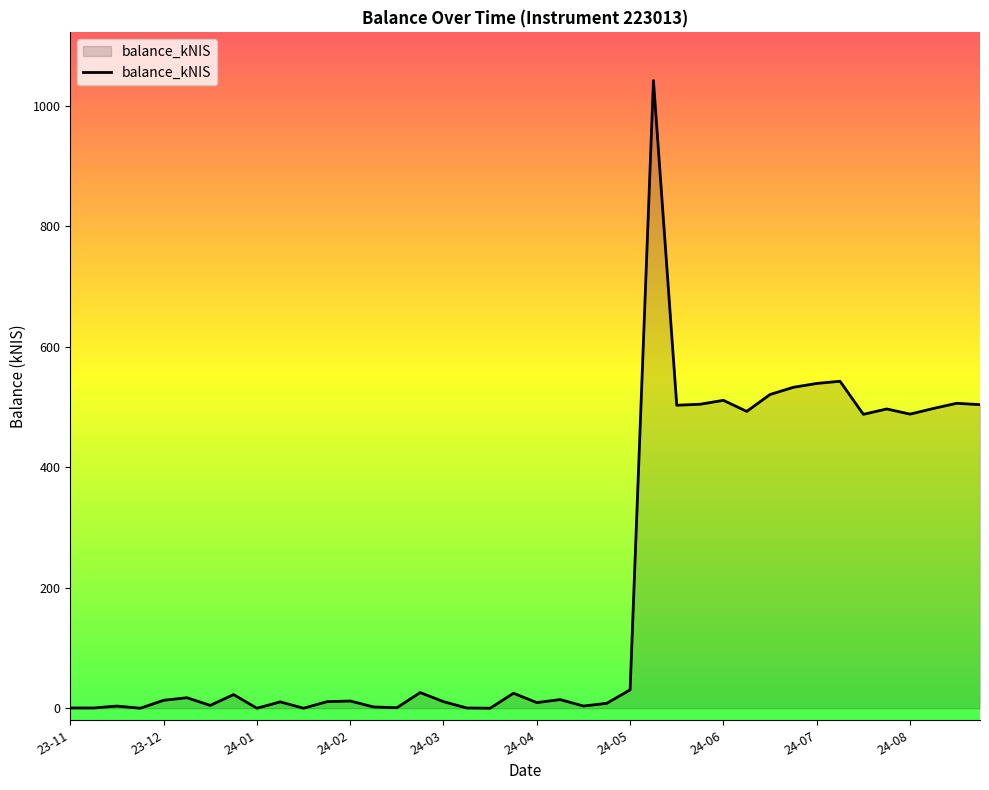

What is the maximum value shown in the chart?

1042.1